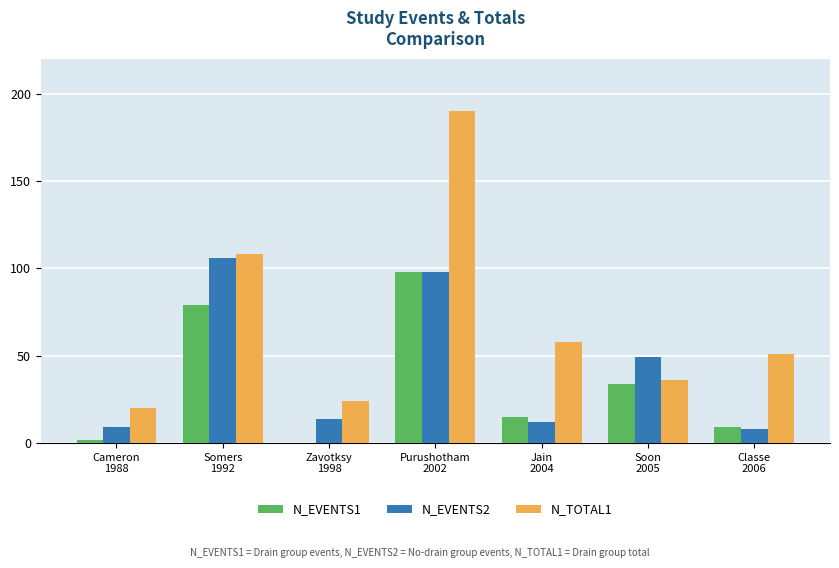

Which category has the highest value in the N_TOTAL1 series?

Purushotham
2002